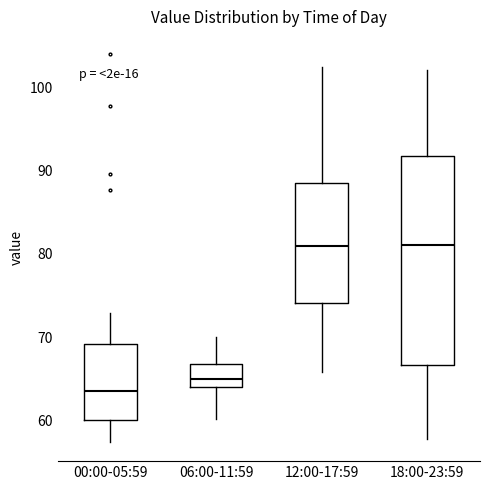

Where is the upper edge of the box for 12:00-17:59 on the y-axis? The values are not printed on the chart, so give them approximately, as read against the axis.

88